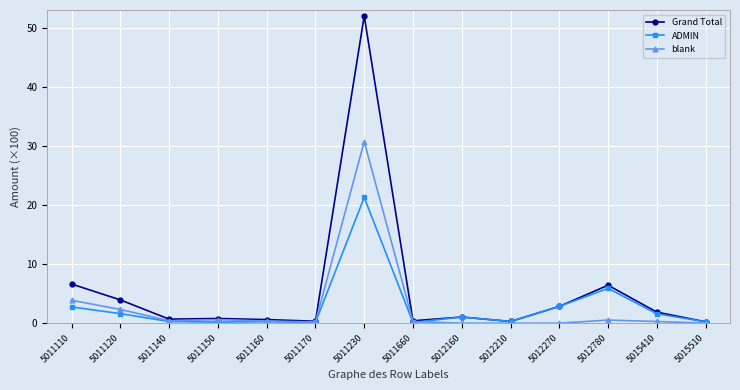

At which category does the chart reach its peak across all series?

5011230